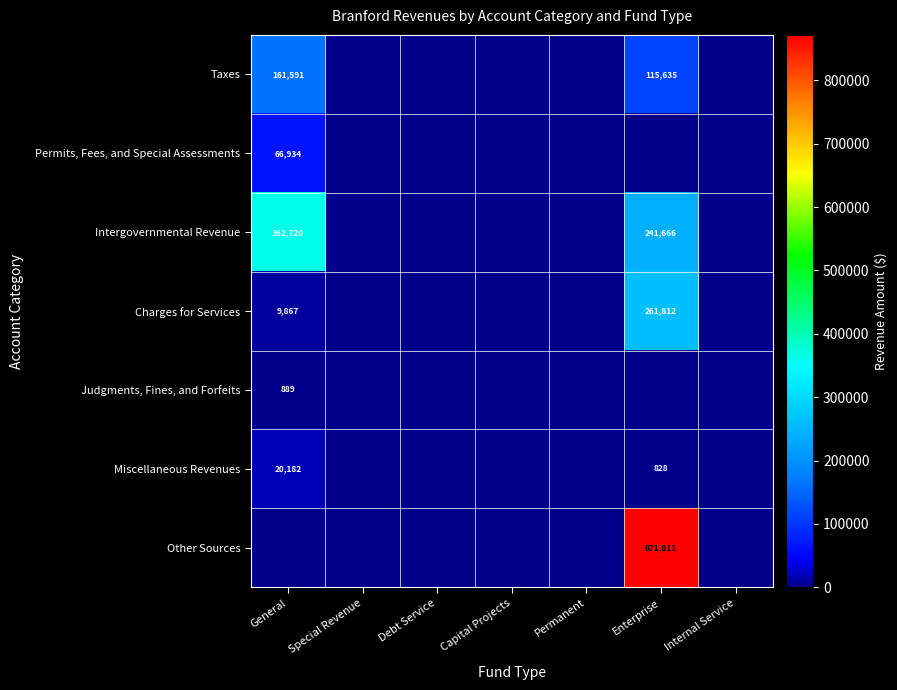

At which category is the sum across all series the highest?

Enterprise